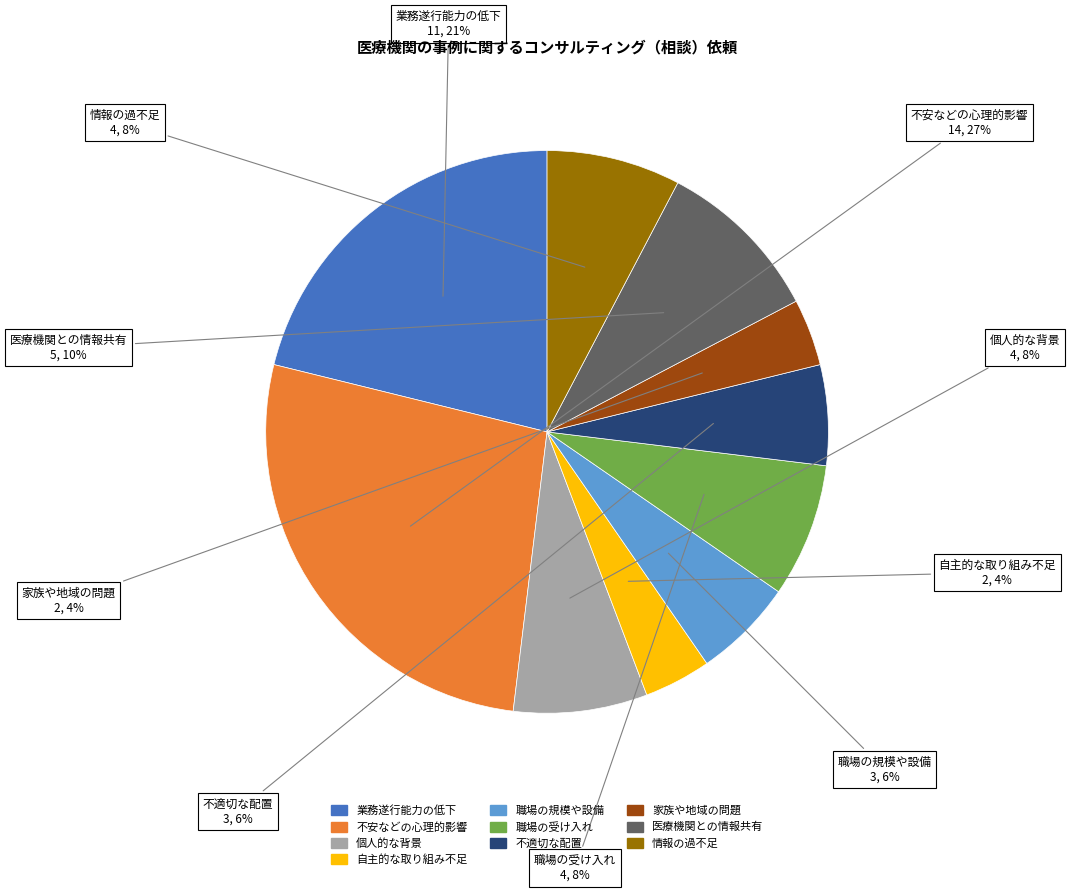

Count the number of slices in the pie.

10